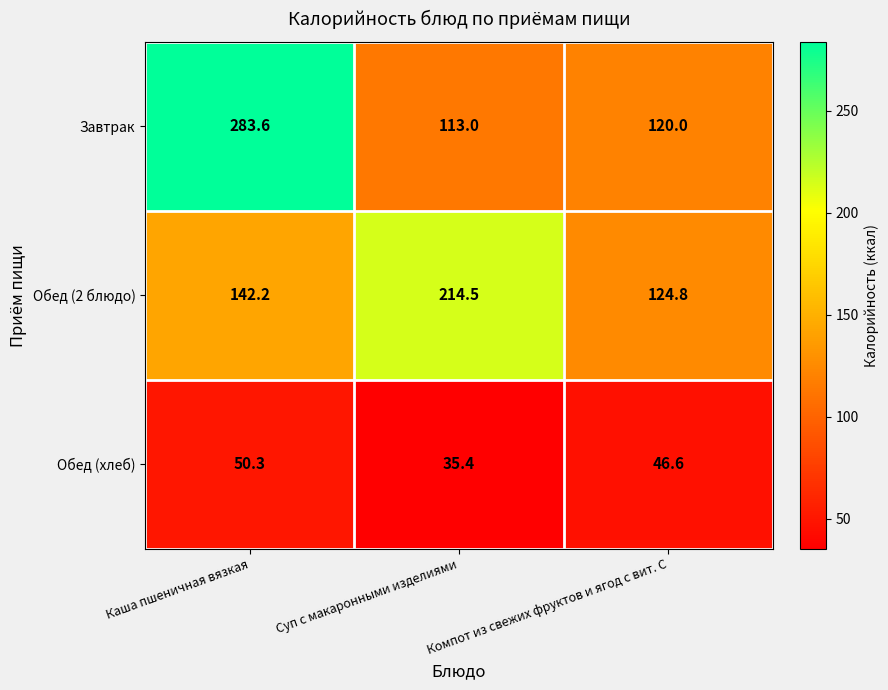

Which series has the largest total across all categories?

Завтрак